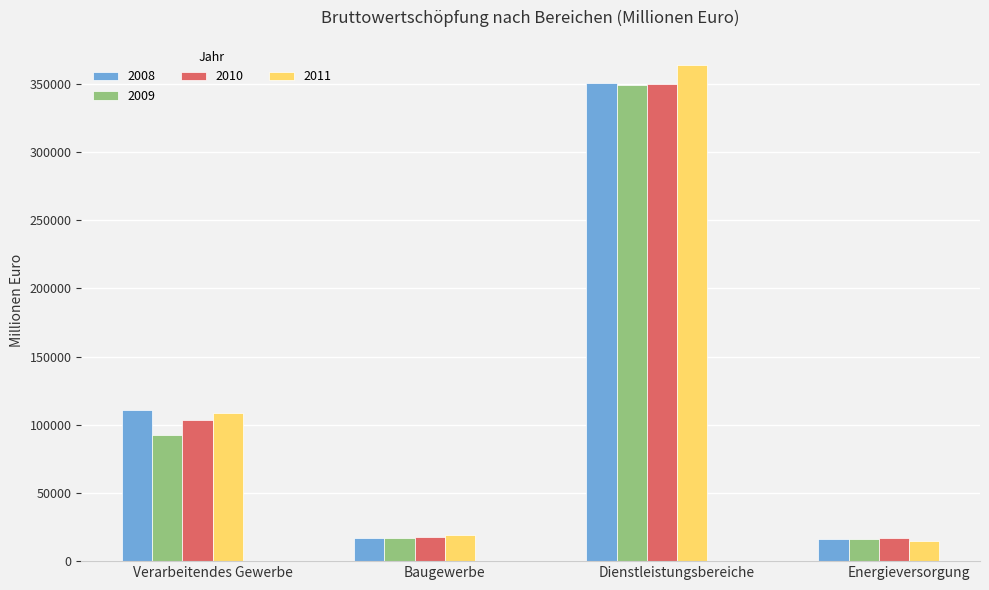

What position from the right is Verarbeitendes Gewerbe?

4